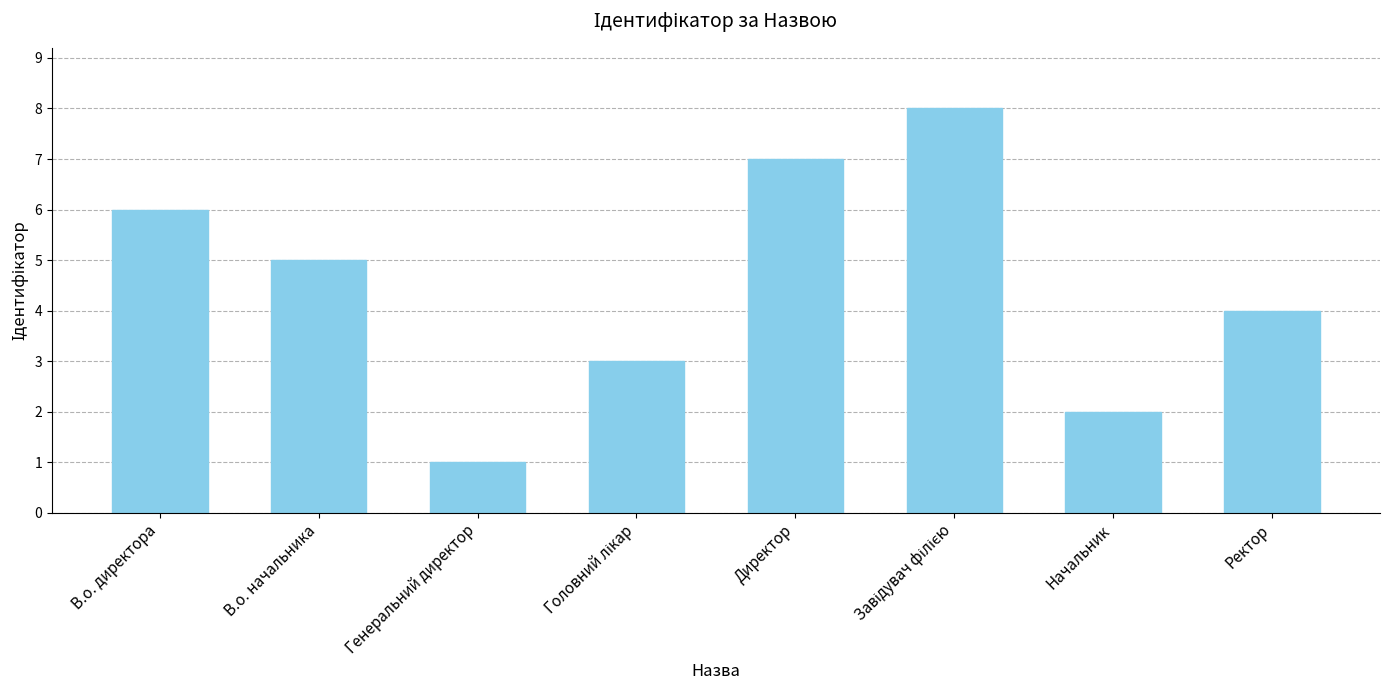

Is it true that the value at Директор is 12?

False